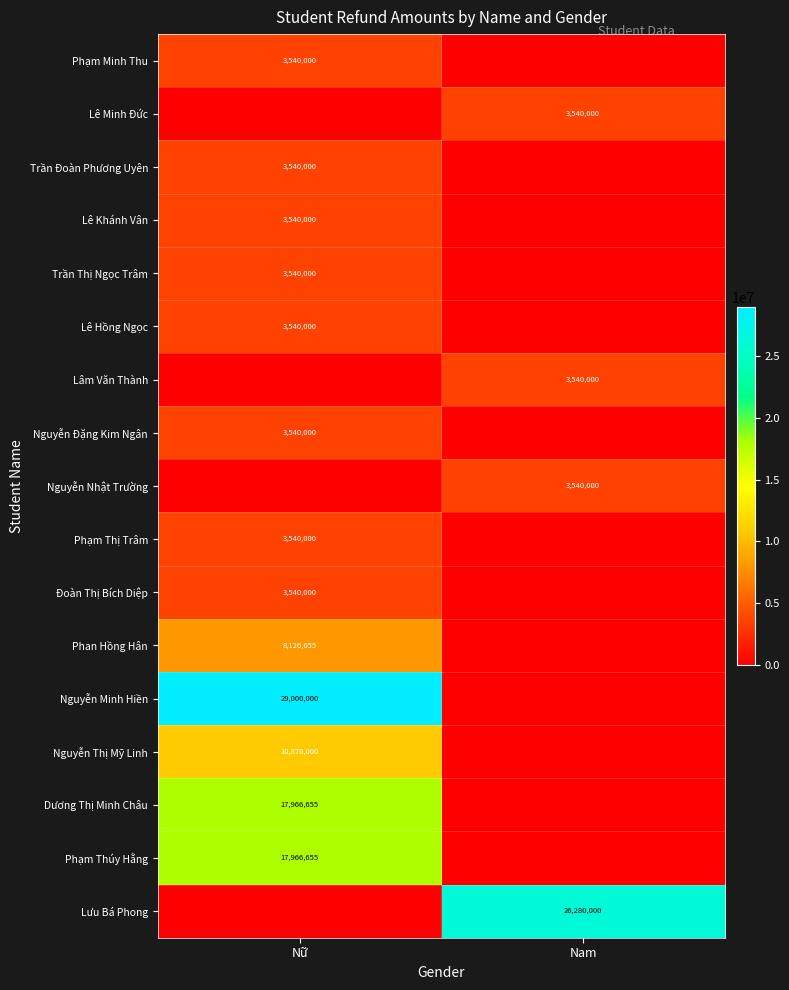

The Phạm Thị Trâm series shows 3540000 at Nữ. True or false?

True